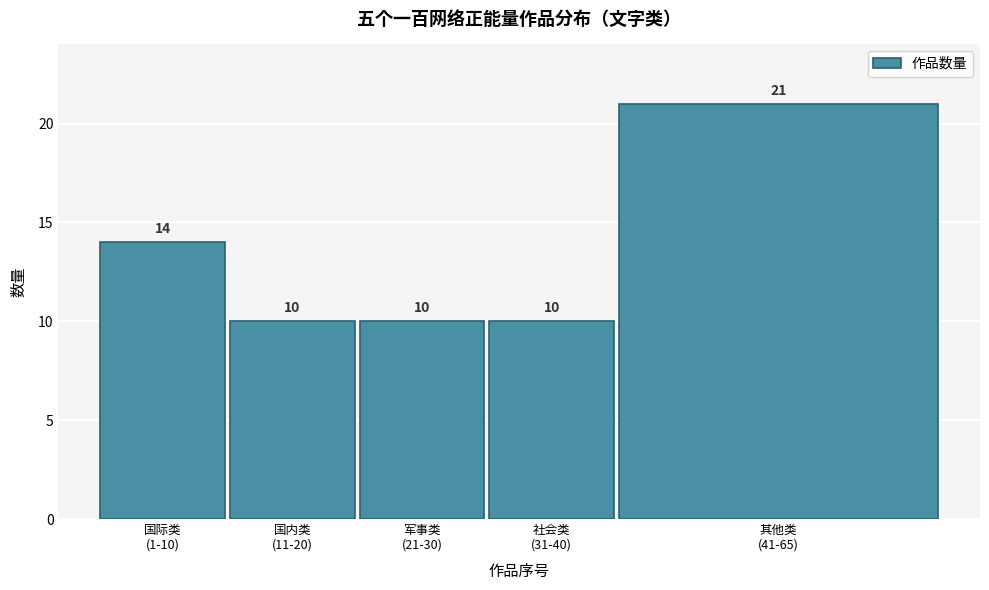

Reading right to left, what are all the values shown in this chart?

21	10	10	10	14